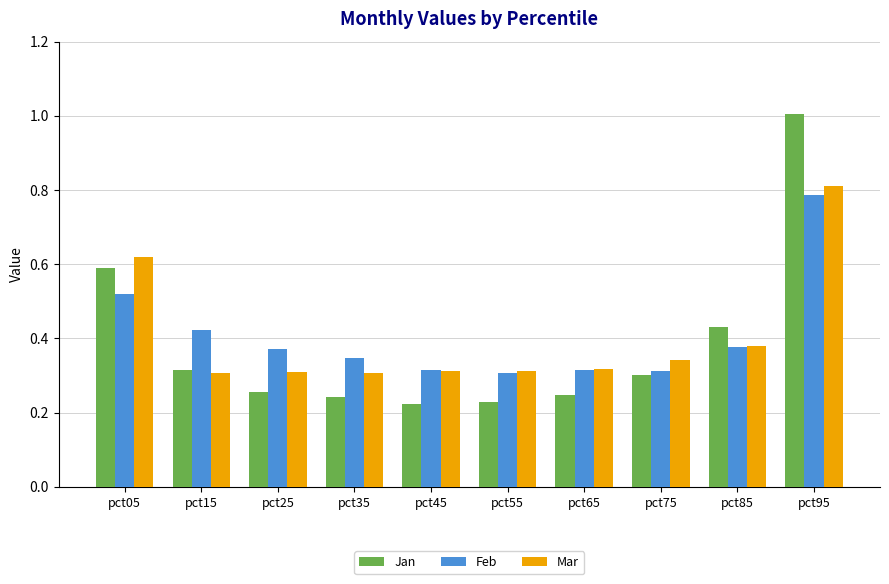

Which category has the highest value in the Feb series?

pct95